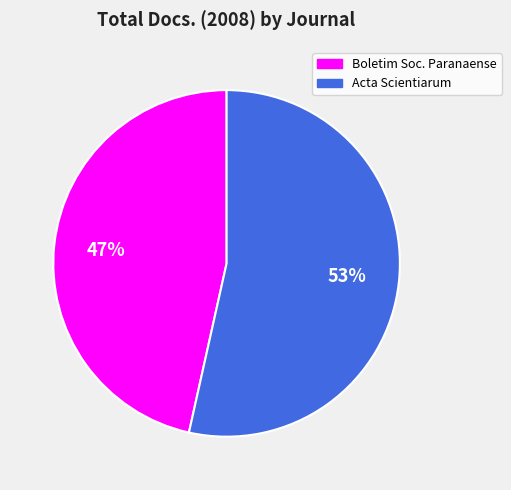

Rank the categories by value from lowest to highest.

Boletim Soc. Paranaense, Acta Scientiarum